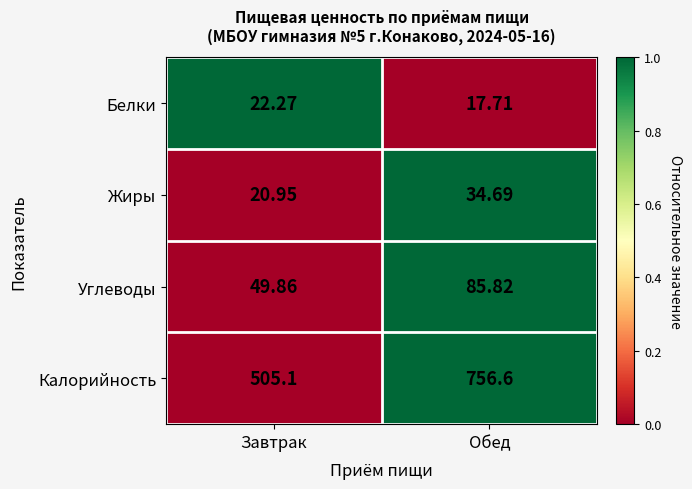

Which series changed the most between Завтрак and Обед?

Калорийность